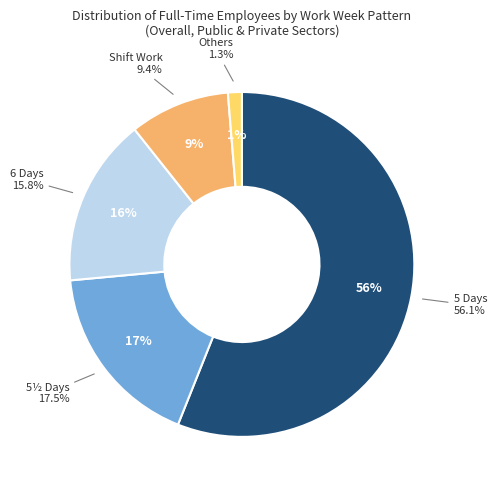

What percentage is NOT represented by Shift Work?

90.6%